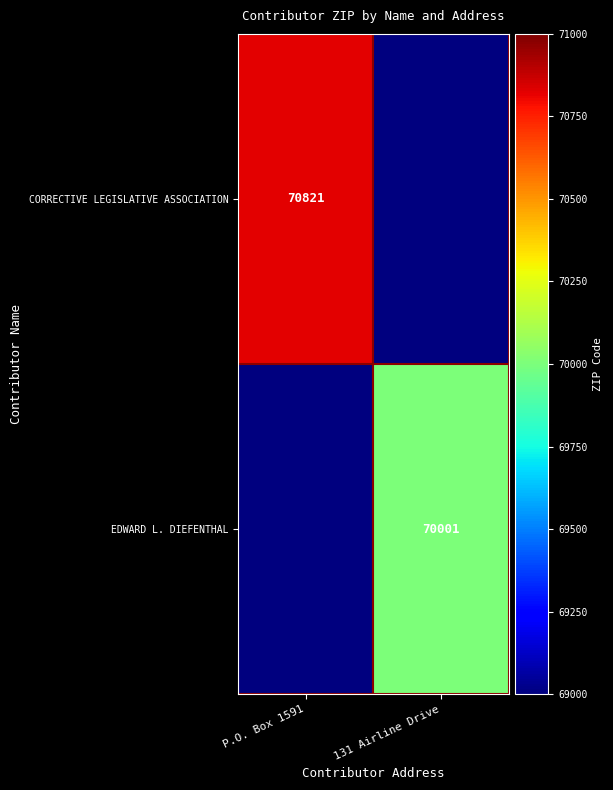

The value of CORRECTIVE LEGISLATIVE ASSOCIATION at P.O. Box 1591 is 32189. True or false?

False